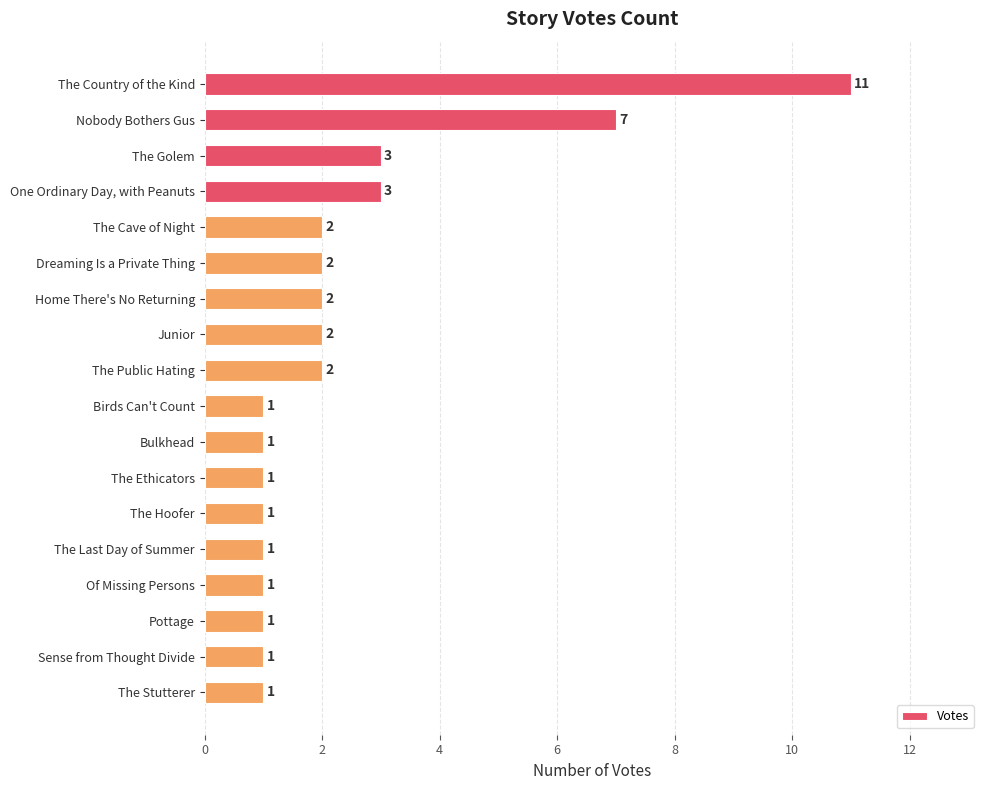

How many values are below 2?

9